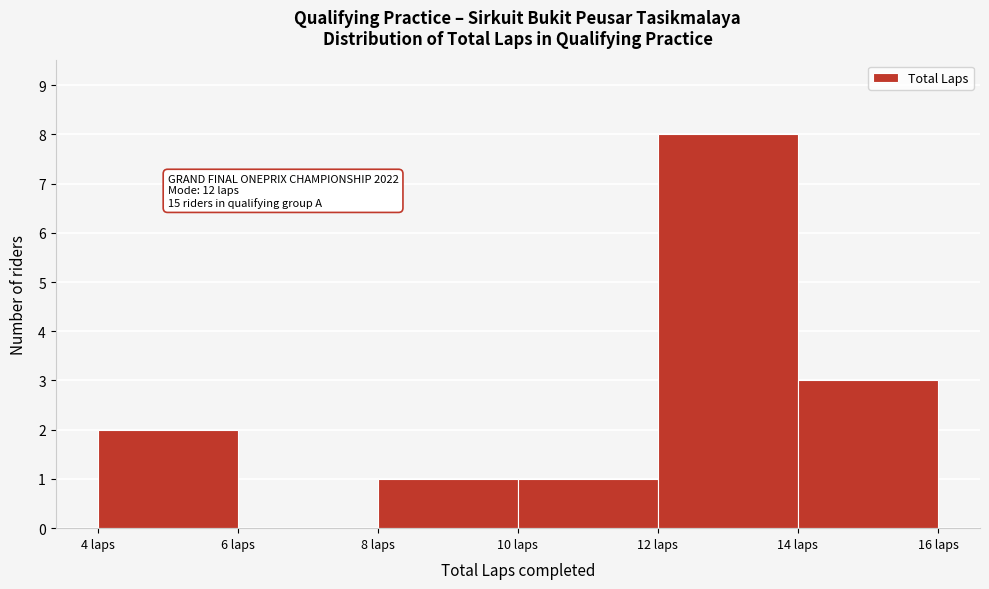

Which range on the x-axis has the tallest bar?

12 to 14